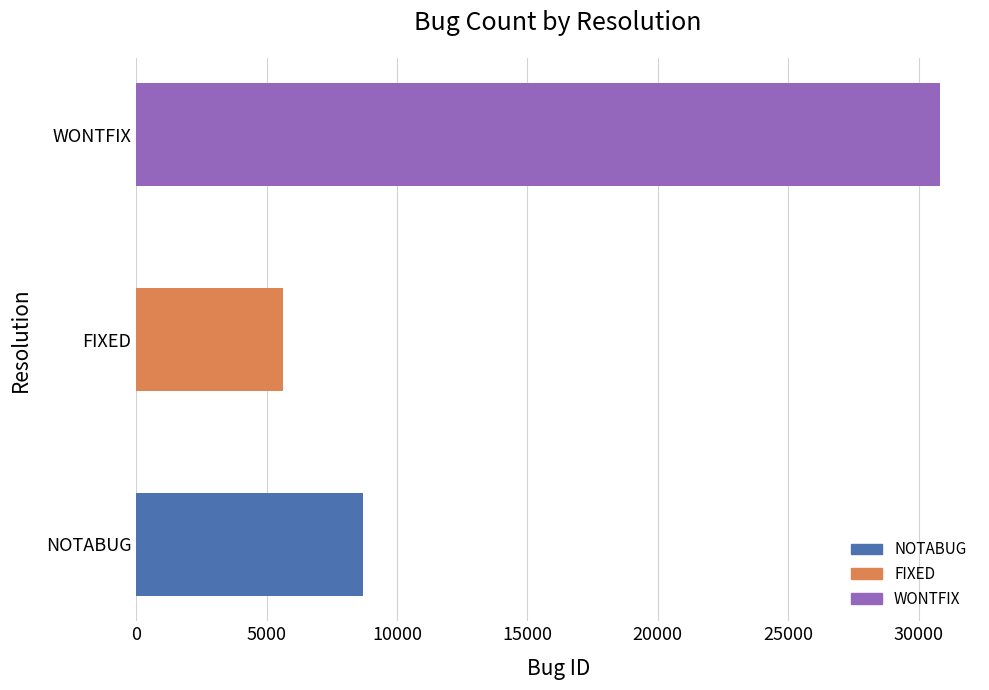

What is the difference between the maximum and minimum values?

25206